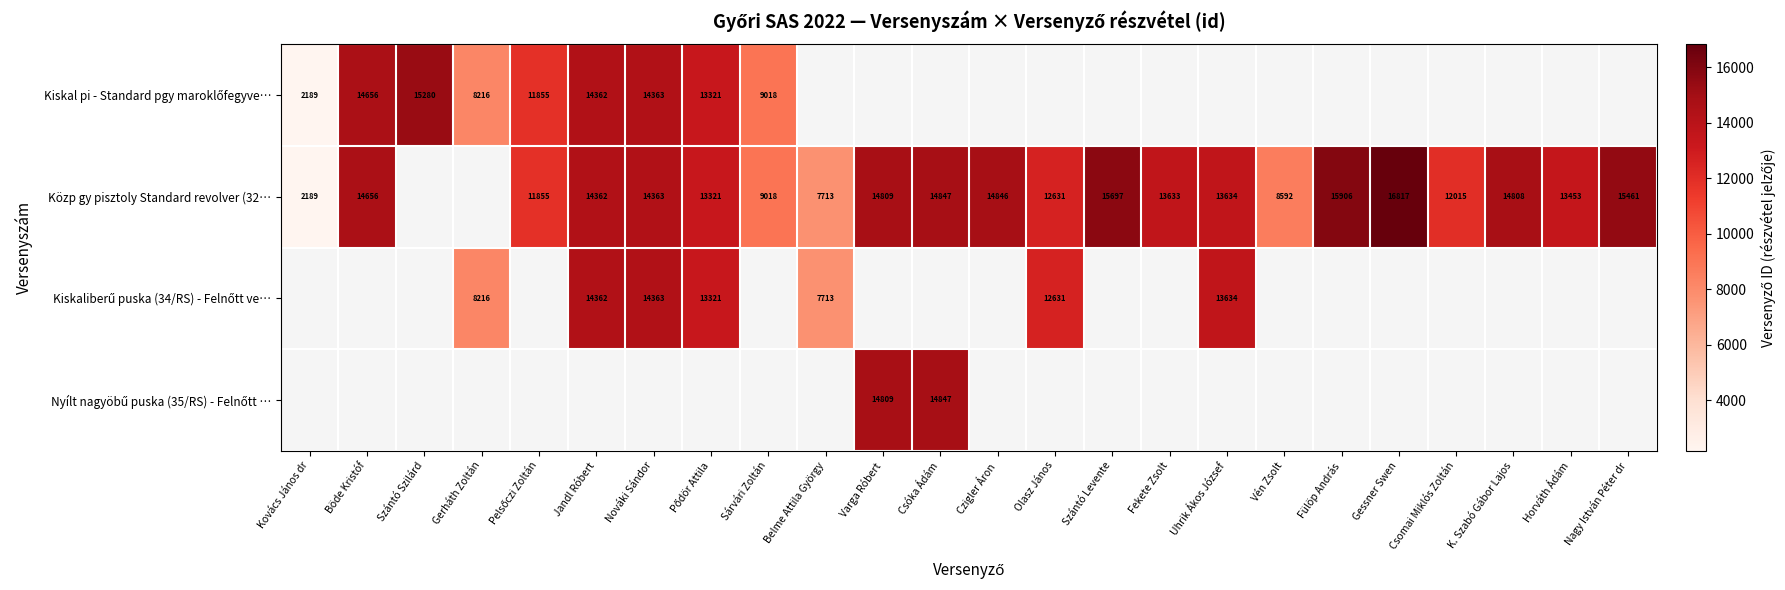

What is the sum of the Közp gy pisztoly Standard revolver (32… values at Kovács János dr and Csóka Ádám?

17036